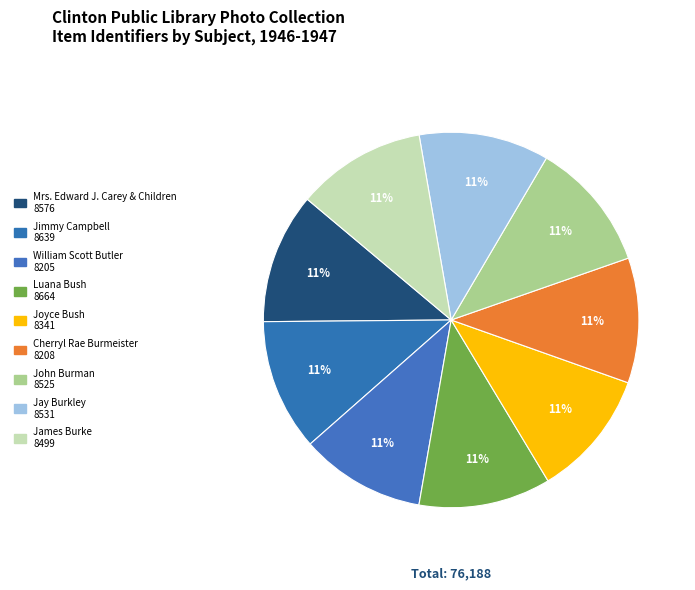

How many slices are in this pie chart?

9